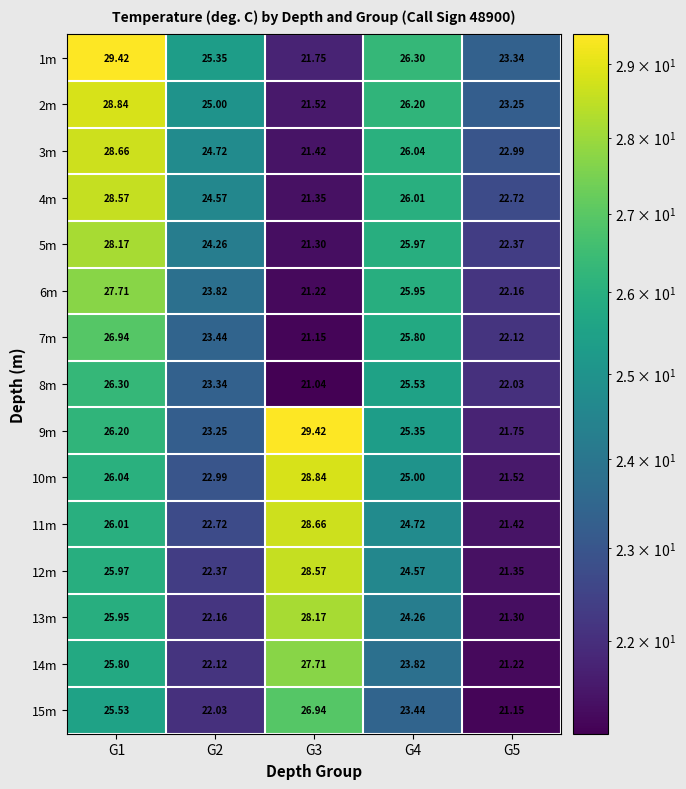

Reading left to right, what are all the values shown in this chart?

1m: G1=29.4	G2=25.4	G3=21.8	G4=26.3	G5=23.3
2m: G1=28.8	G2=25.0	G3=21.5	G4=26.2	G5=23.2
3m: G1=28.7	G2=24.7	G3=21.4	G4=26.0	G5=23.0
4m: G1=28.6	G2=24.6	G3=21.4	G4=26.0	G5=22.7
5m: G1=28.2	G2=24.3	G3=21.3	G4=26.0	G5=22.4
6m: G1=27.7	G2=23.8	G3=21.2	G4=25.9	G5=22.2
7m: G1=26.9	G2=23.4	G3=21.1	G4=25.8	G5=22.1
8m: G1=26.3	G2=23.3	G3=21.0	G4=25.5	G5=22.0
9m: G1=26.2	G2=23.2	G3=29.4	G4=25.4	G5=21.8
10m: G1=26.0	G2=23.0	G3=28.8	G4=25.0	G5=21.5
11m: G1=26.0	G2=22.7	G3=28.7	G4=24.7	G5=21.4
12m: G1=26.0	G2=22.4	G3=28.6	G4=24.6	G5=21.4
13m: G1=25.9	G2=22.2	G3=28.2	G4=24.3	G5=21.3
14m: G1=25.8	G2=22.1	G3=27.7	G4=23.8	G5=21.2
15m: G1=25.5	G2=22.0	G3=26.9	G4=23.4	G5=21.1